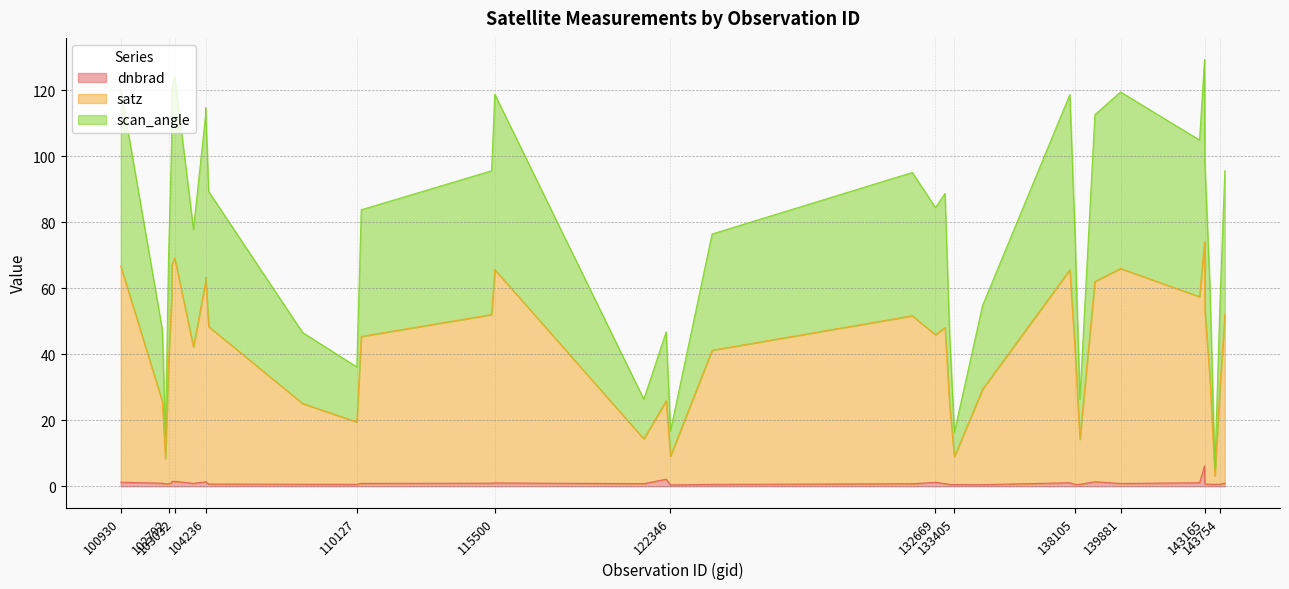

How many interior local peaks does the satz series have?

9